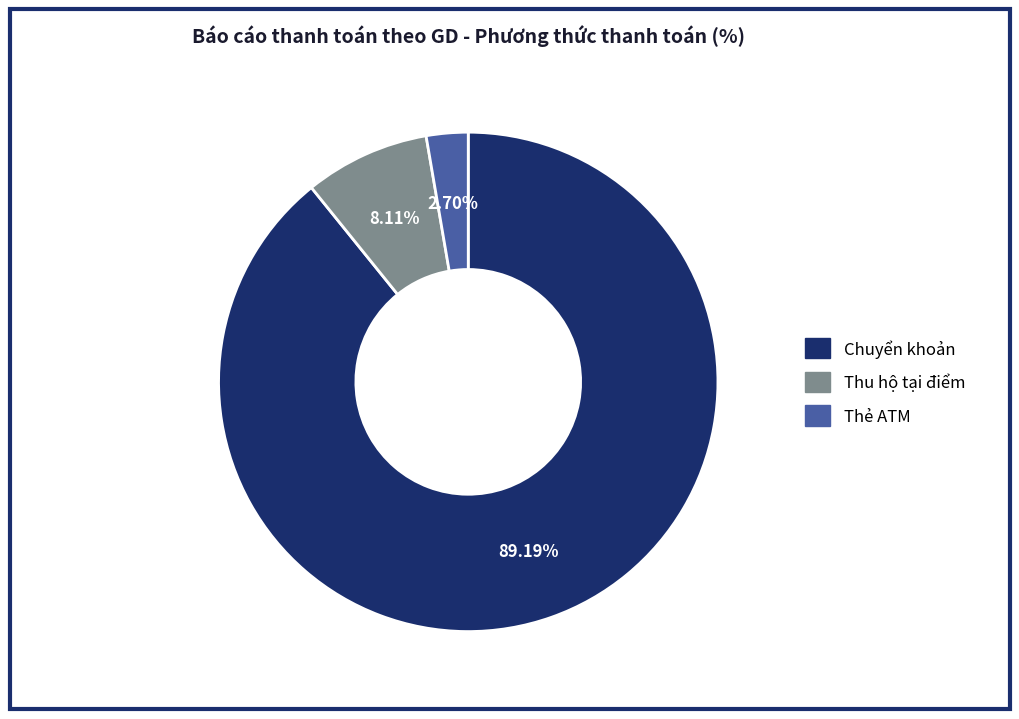

Which has a higher value, Thẻ ATM or Chuyển khoản?

Chuyển khoản